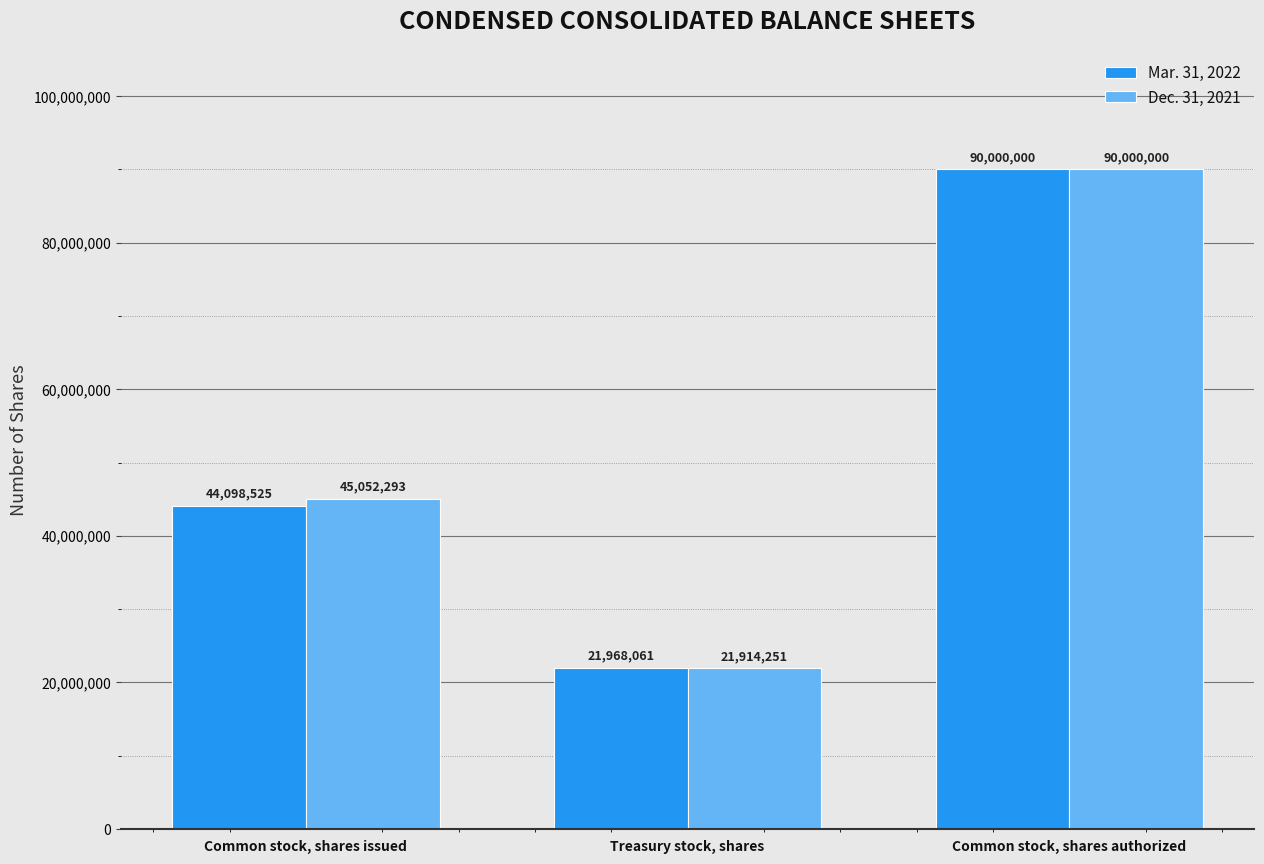

List the labels in order of Mar. 31, 2022 value, largest first.

Common stock, shares authorized, Common stock, shares issued, Treasury stock, shares